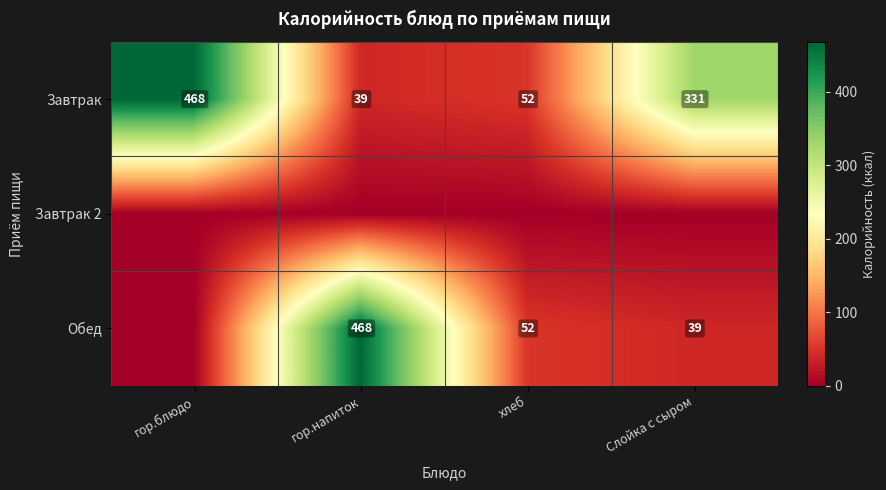

At which category is the sum across all series the highest?

гор.напиток